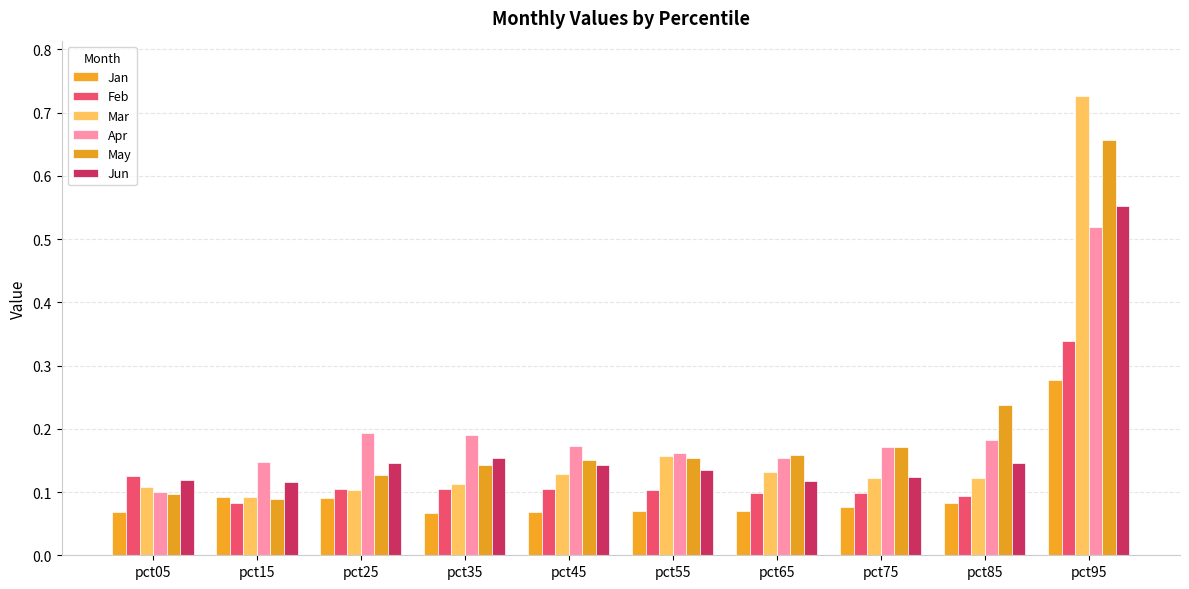

What value does the Jun series have at pct95?

0.6